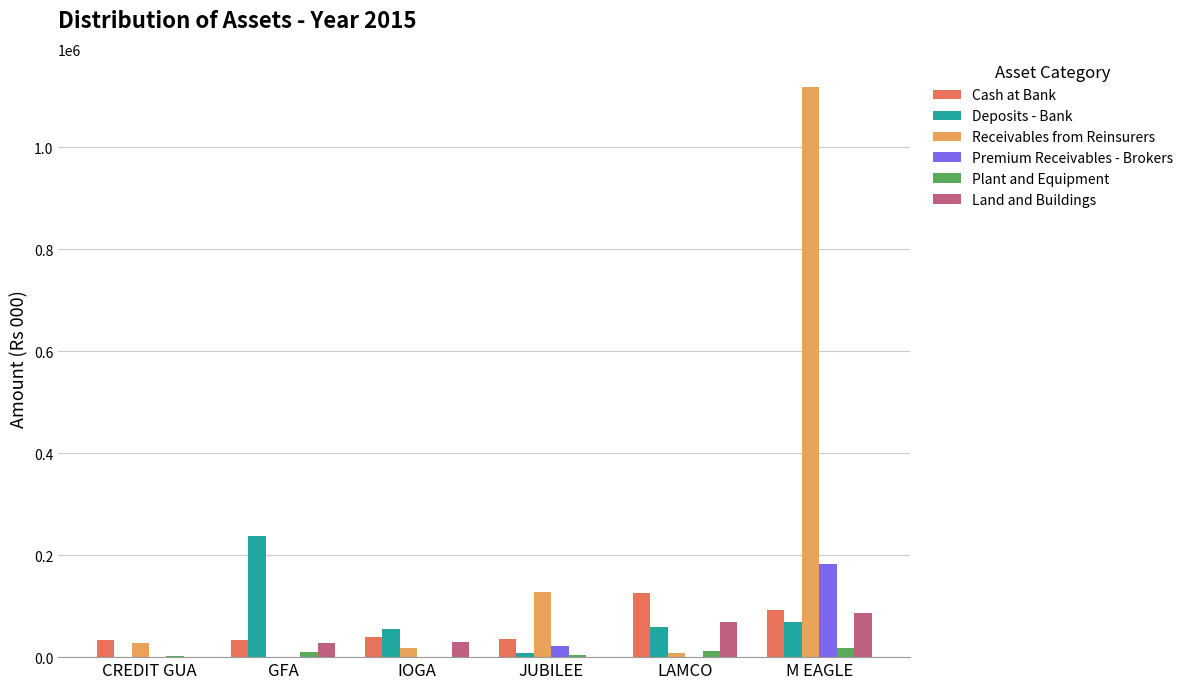

At which category is the sum across all series the highest?

M EAGLE